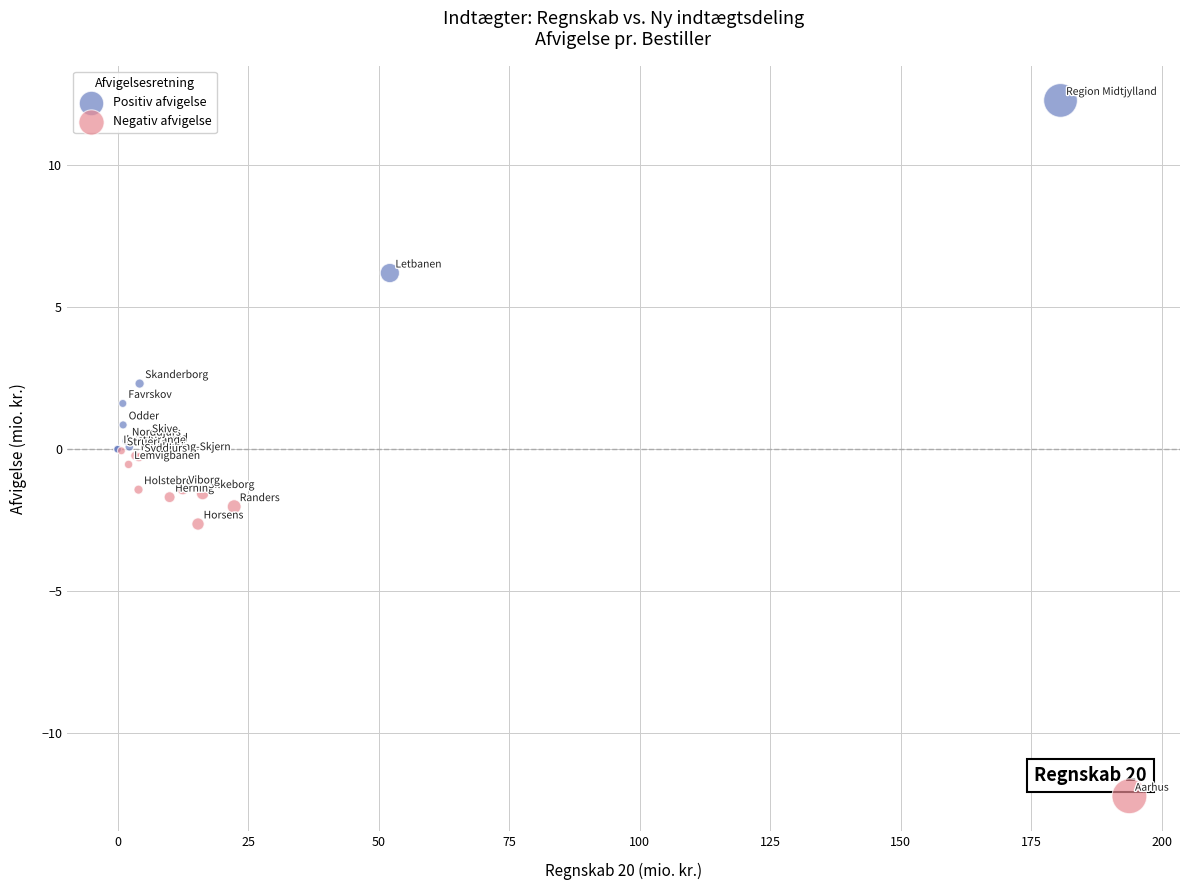

Which series reaches the minimum Y coordinate?

Negativ afvigelse